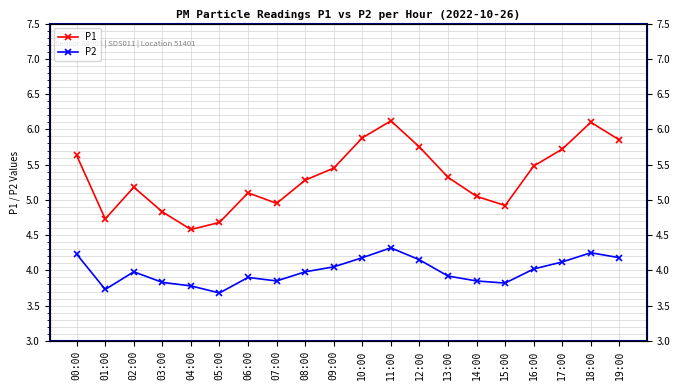

What is the value of the P2 point at the 11th from the left?

4.2